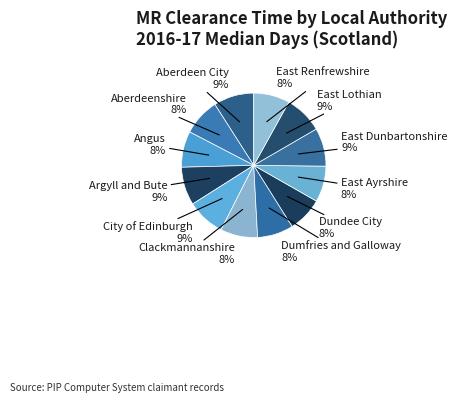

How many slices are in this pie chart?

12